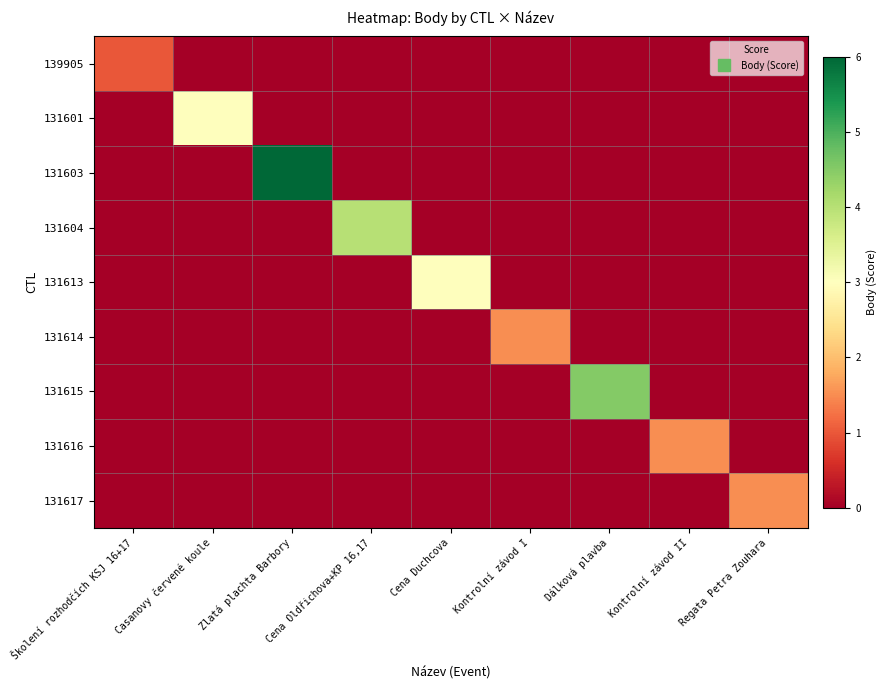

Between Kontrolní závod I and Kontrolní závod II, which series saw the biggest shift?

131614